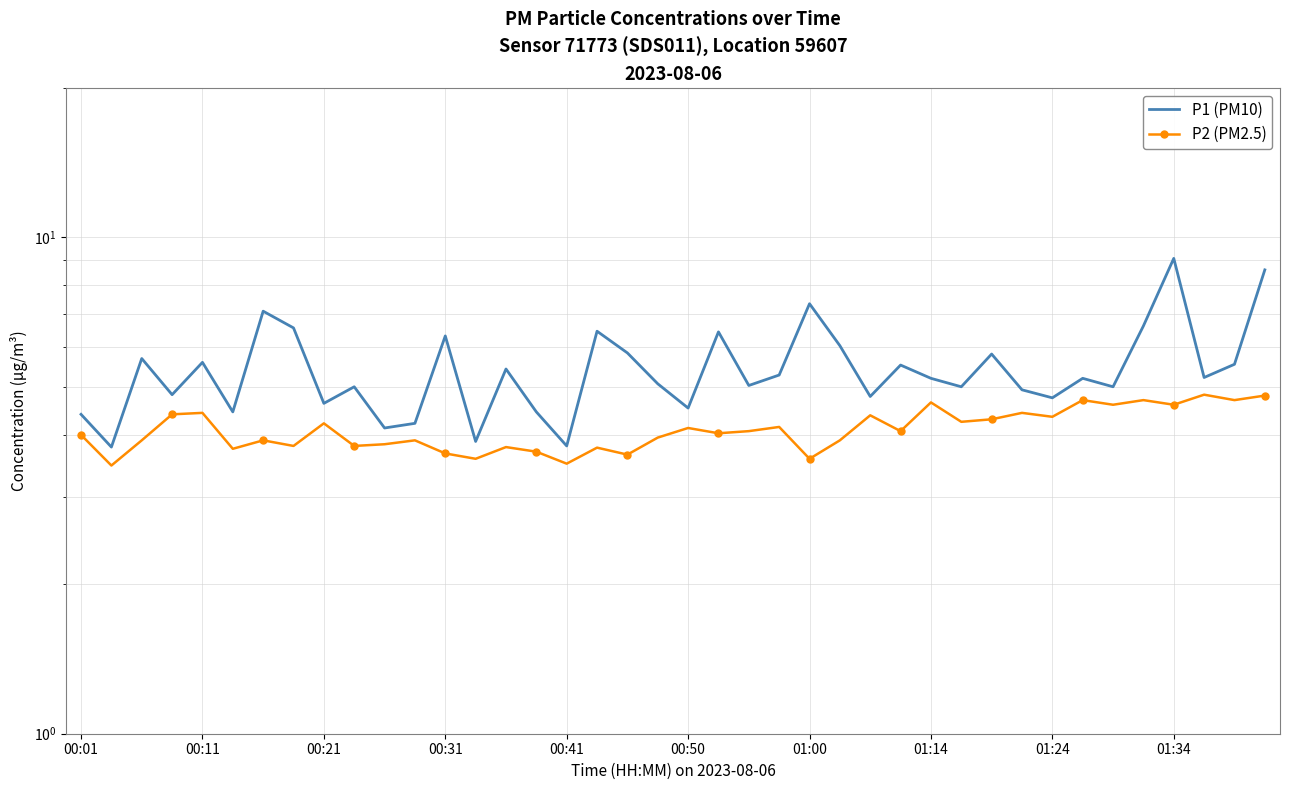

What is the average value of the P1 (PM10) series?

5.4